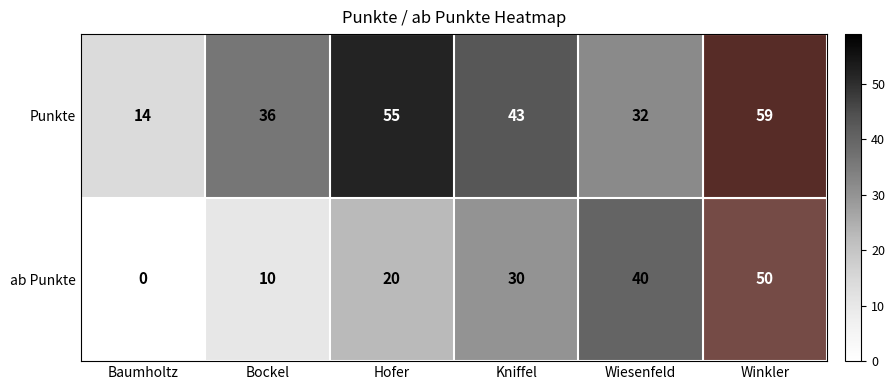

Which series has the largest range (max minus min)?

ab Punkte